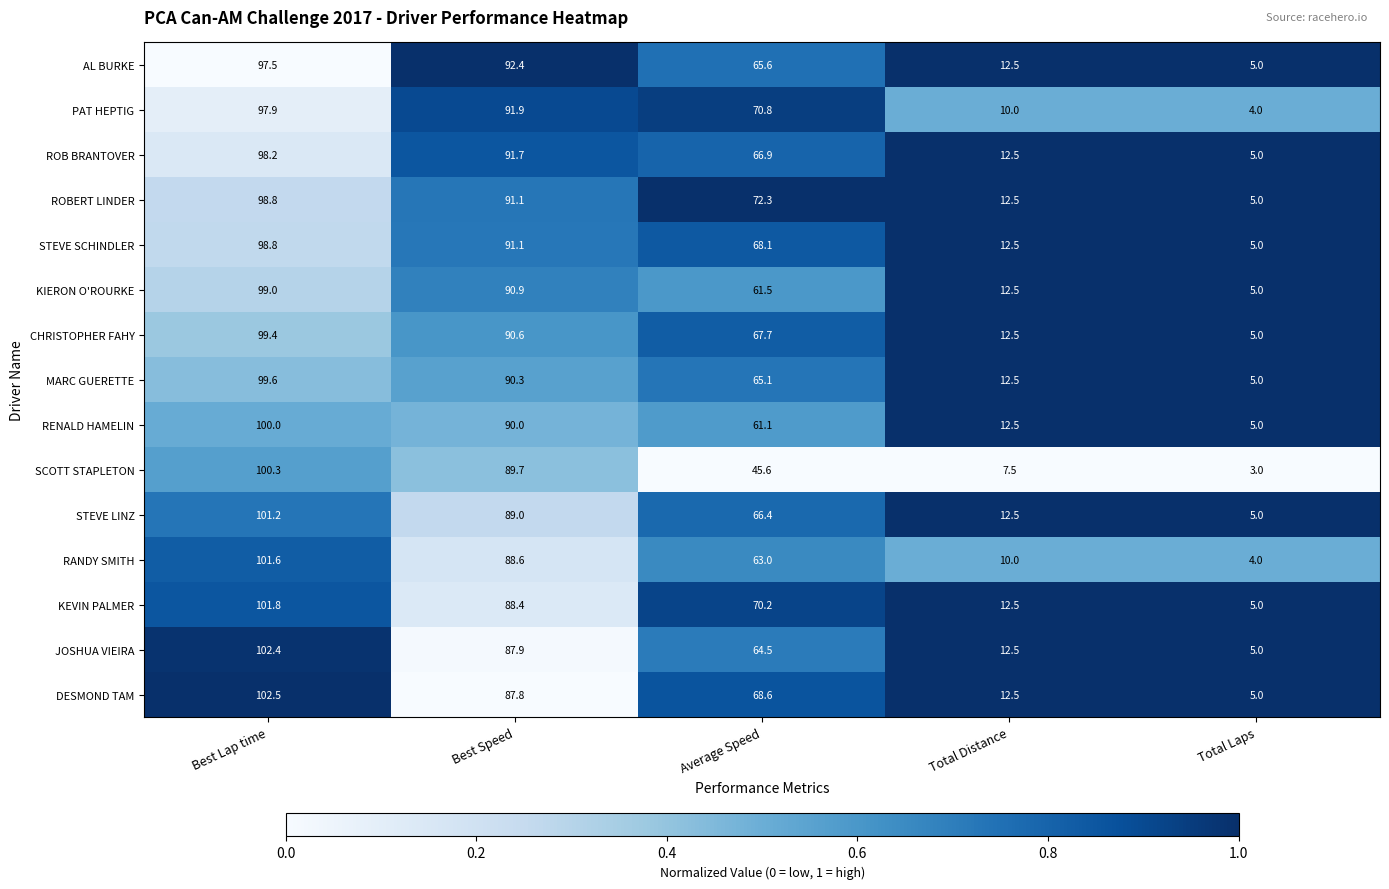

What is the difference between the highest and lowest values at Best Speed?

4.6